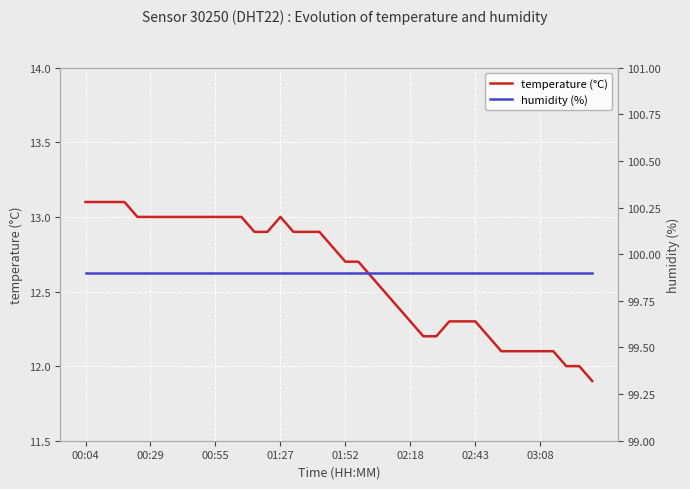

What is the value of the humidity (%) point at the 10th from the left?

99.9